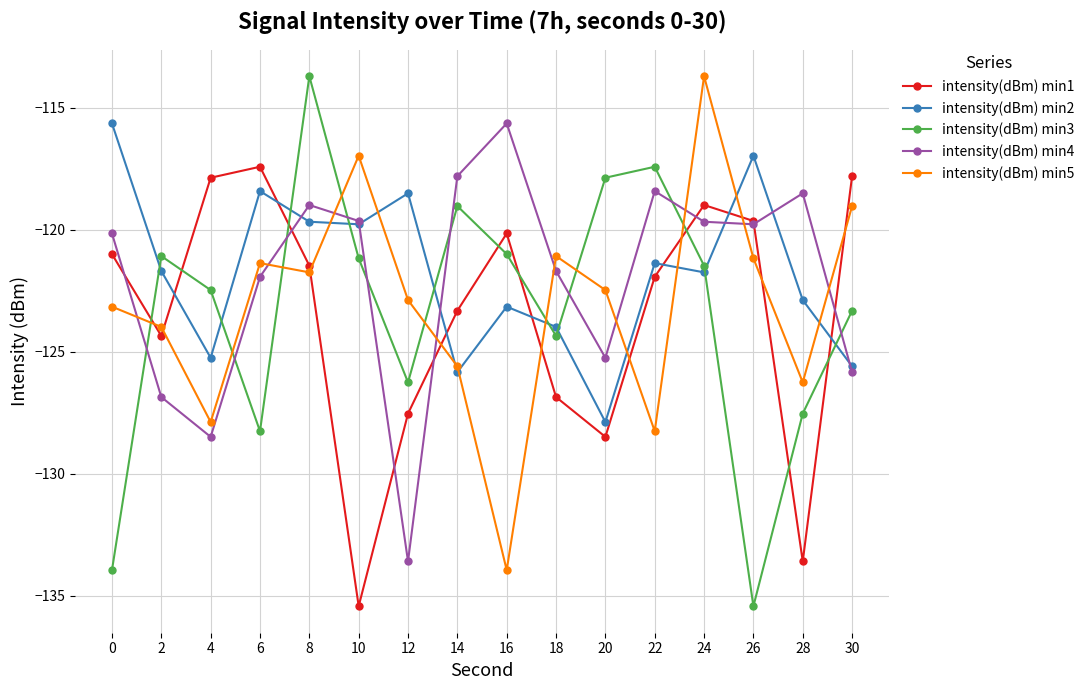

Between which two adjacent categories do intensity(dBm) min3 and intensity(dBm) min2 first intersect?

0 and 2